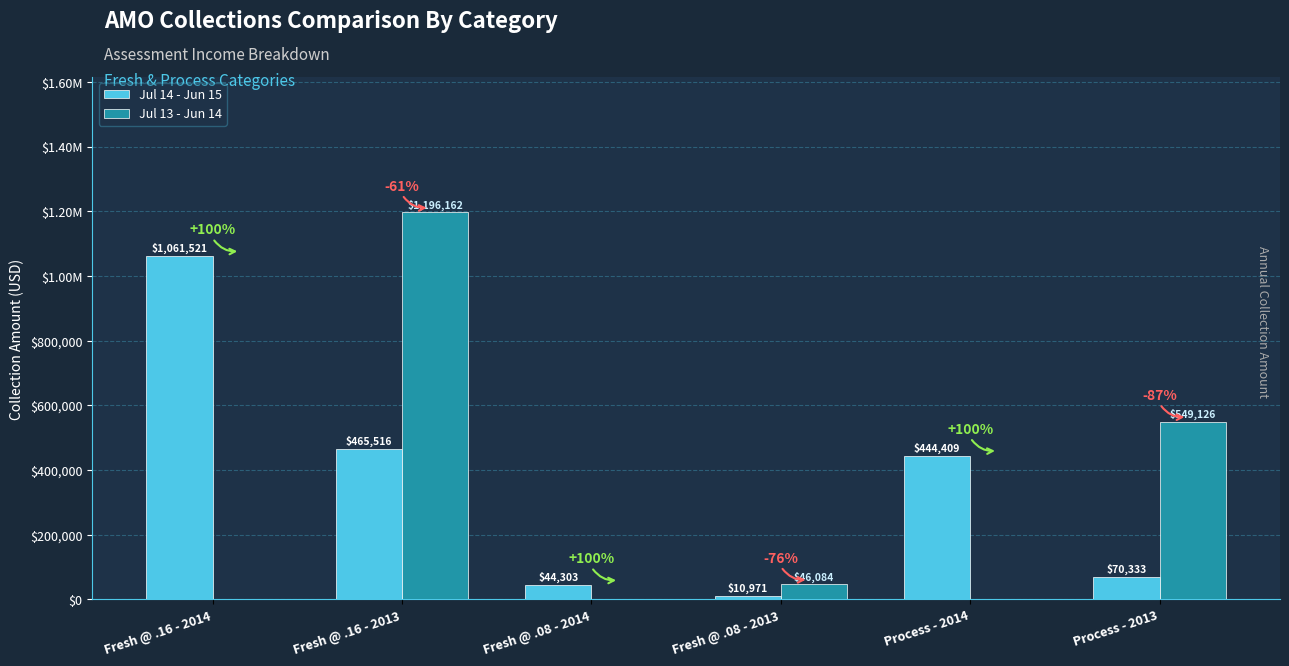

What is the value of the Jul 14 - Jun 15 bar at the 6th from the left?

70333.0